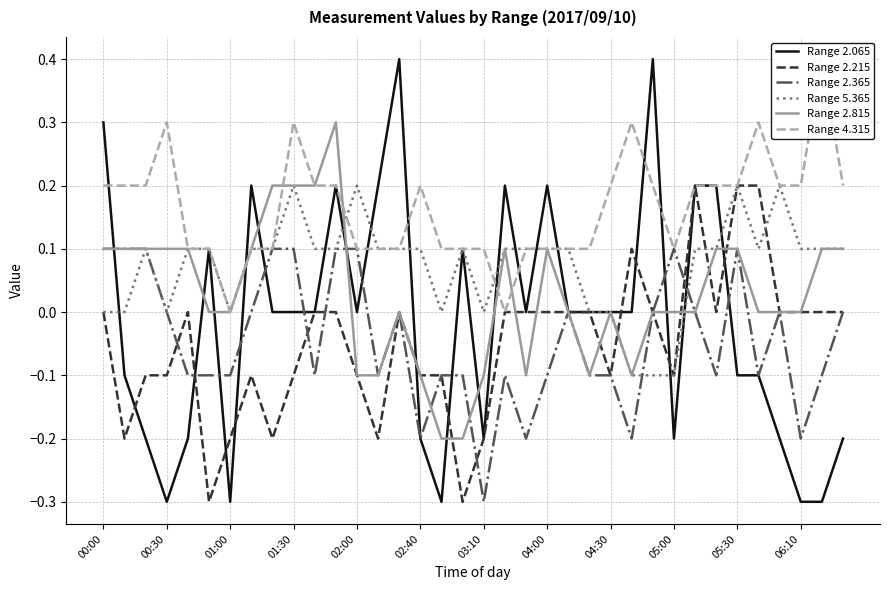

True or false: Range 4.315 has a value of 0.2 at 29.

True